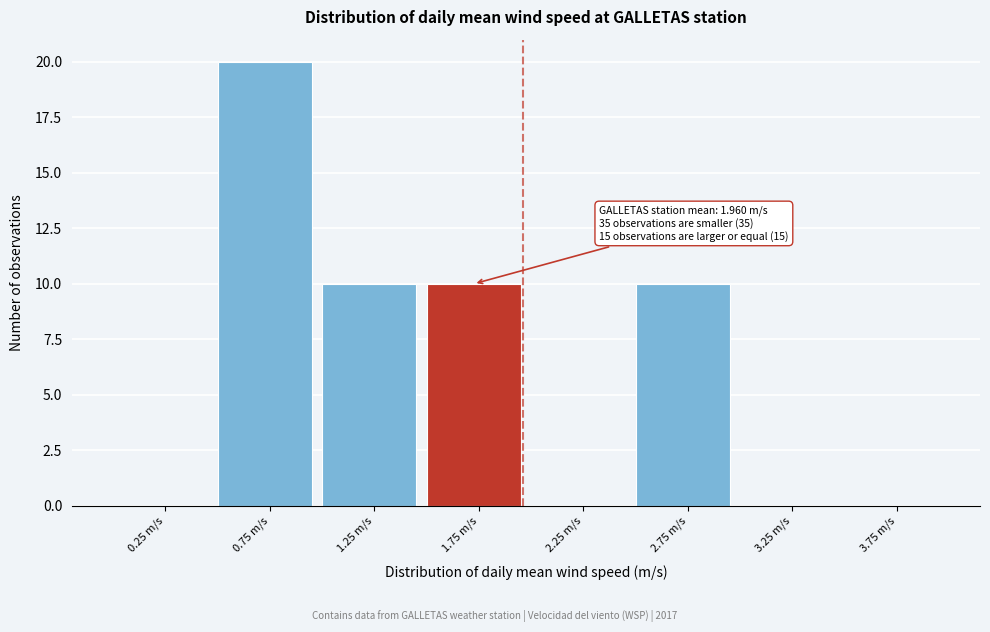

Over which range of the x-axis is the bar tallest?

0.5 to 1.0